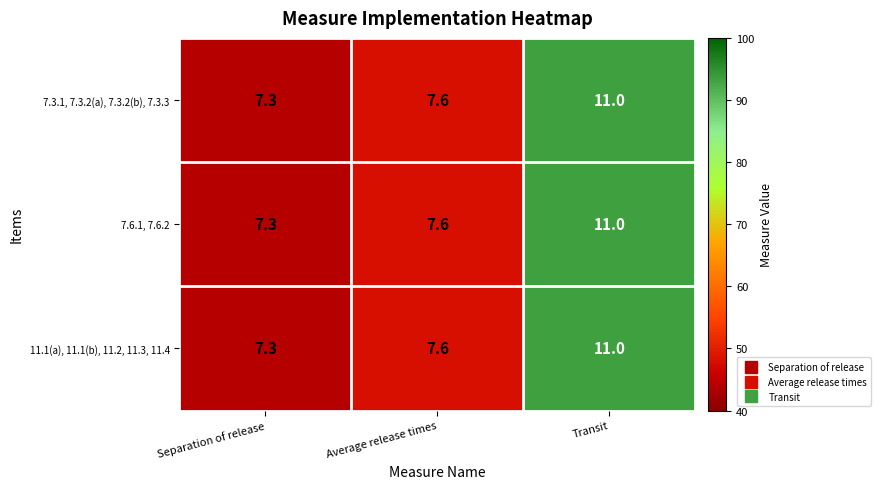

What is the sum of all 11.1(a), 11.1(b), 11.2, 11.3, 11.4 values?

25.9